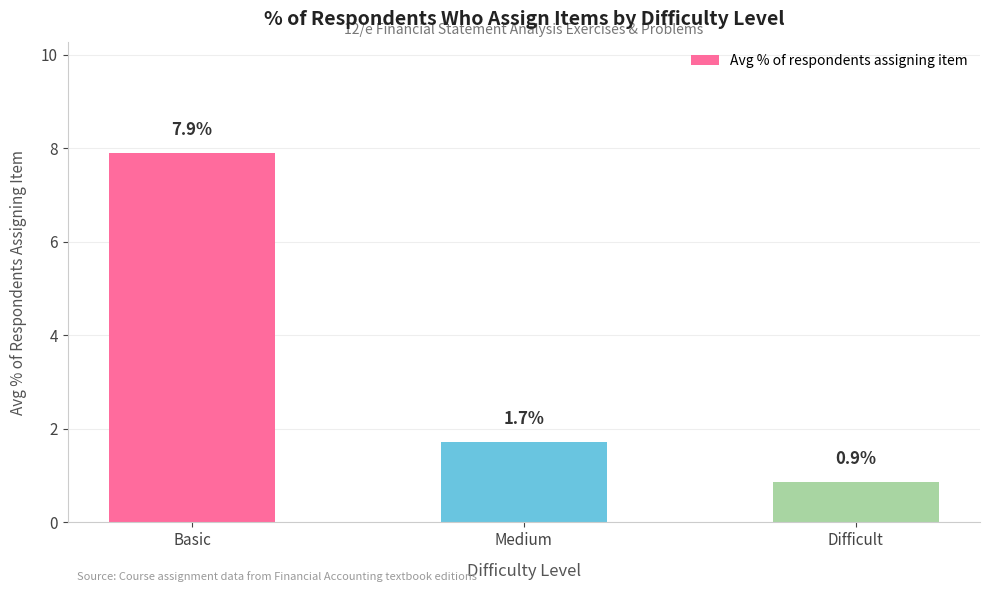

What position from the left is Difficult?

3